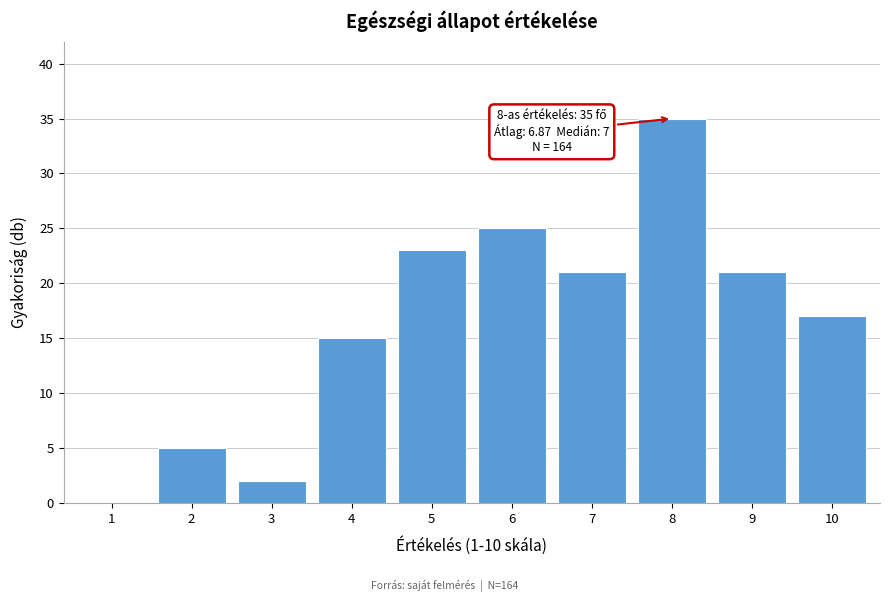

Reading left to right, what are all the values shown in this chart?

1=0	2=5	3=2	4=15	5=23	6=25	7=21	8=35	9=21	10=17